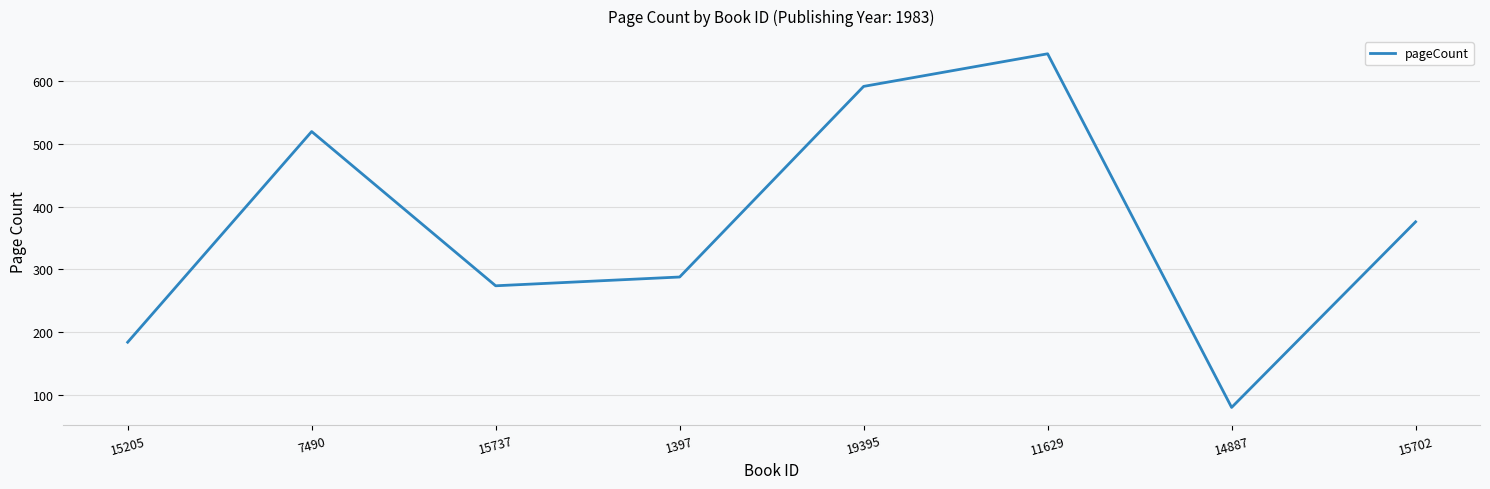

List the labels in order of value, smallest first.

14887, 15205, 15737, 1397, 15702, 7490, 19395, 11629